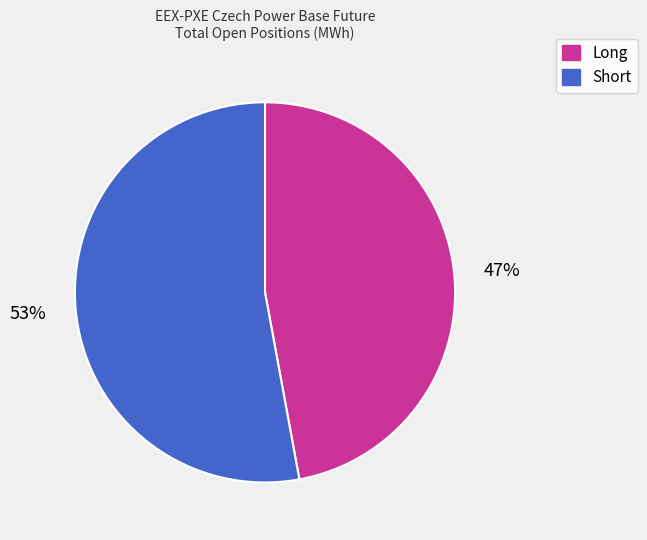

To the nearest percent, what portion does Short represent?

53%